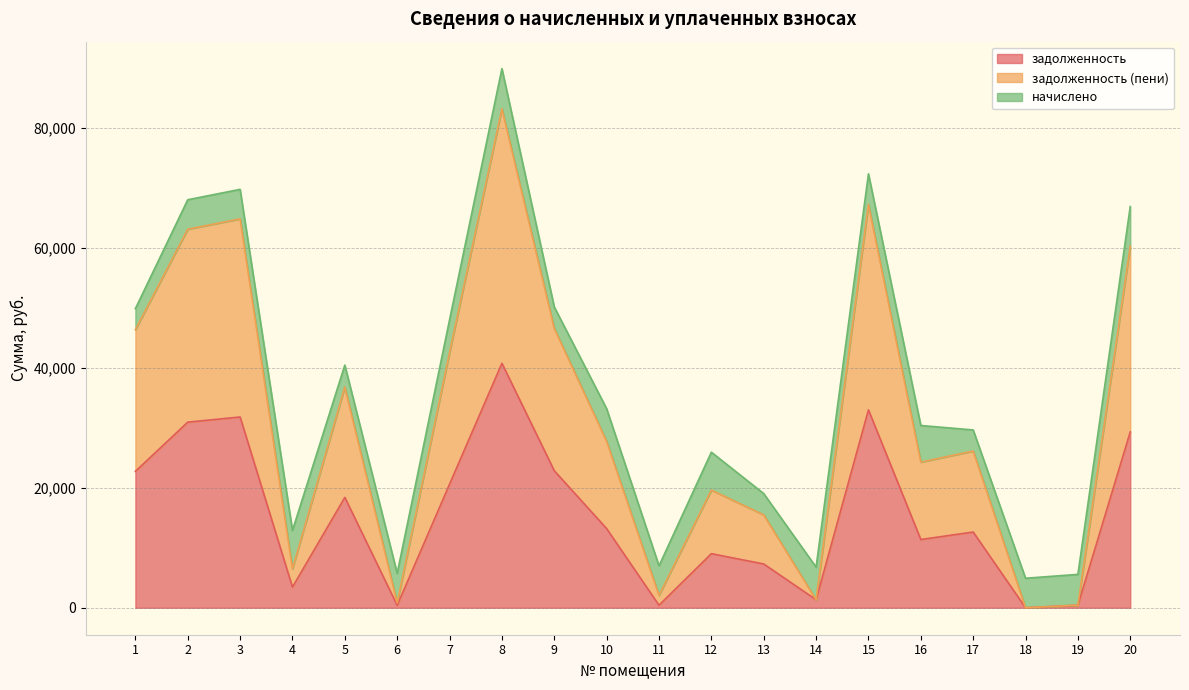

Which series has the largest total across all categories?

задолженность (пени)